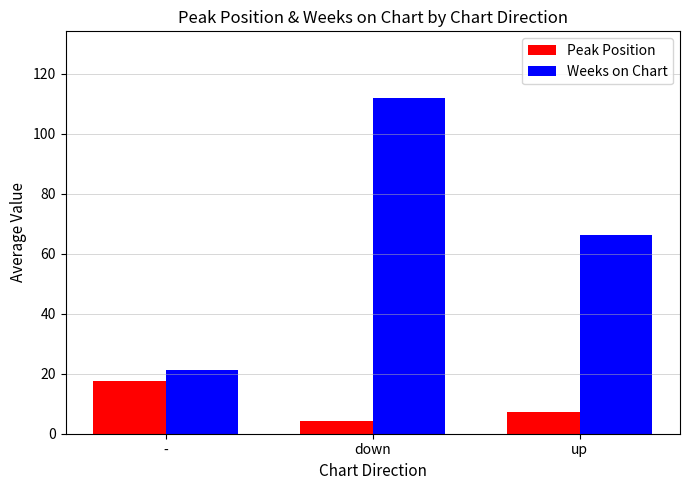

Is it true that Peak Position equals 17.5 at -?

True